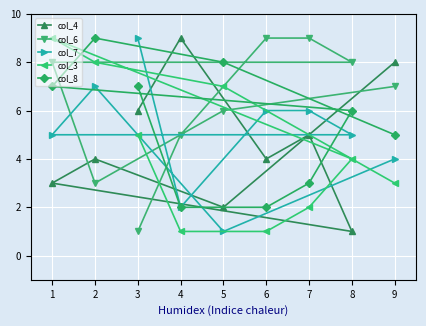

What is the lowest value of the col_3 series?

1